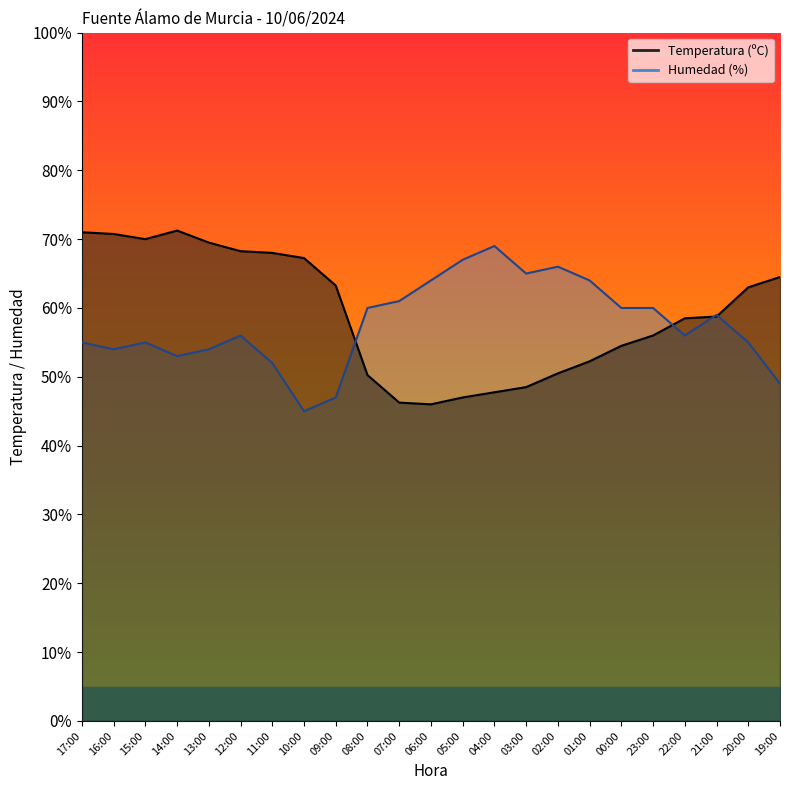

Reading left to right, list all the values displayed in this chart.

Temperatura (ºC): 71.0	70.8	70.0	71.2	69.5	68.2	68.0	67.2	63.2	50.2	46.2	46.0	47.0	47.8	48.5	50.5	52.2	54.5	56.0	58.5	58.8	63.0	64.5
Humedad (%): 55.0	54.0	55.0	53.0	54.0	56.0	52.0	45.0	47.0	60.0	61.0	64.0	67.0	69.0	65.0	66.0	64.0	60.0	60.0	56.0	59.0	55.0	49.0